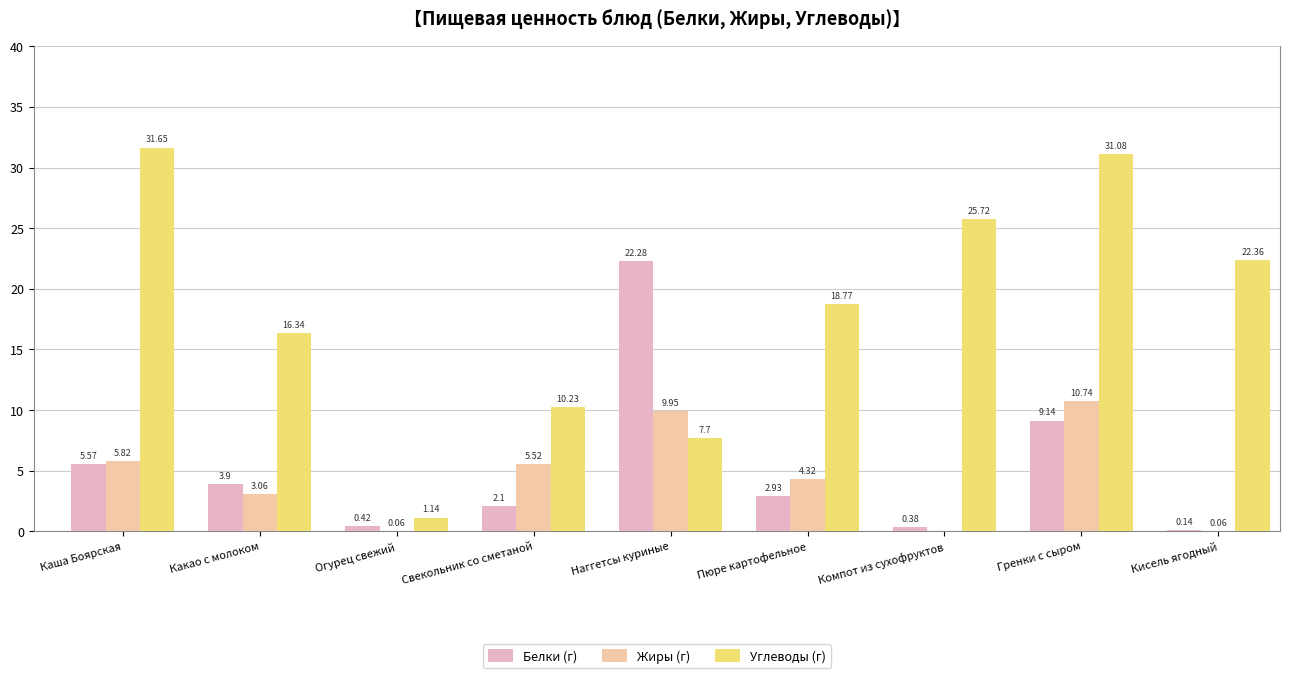

What is the approximate value of Углеводы (г) at Свекольник со сметаной?

10.2